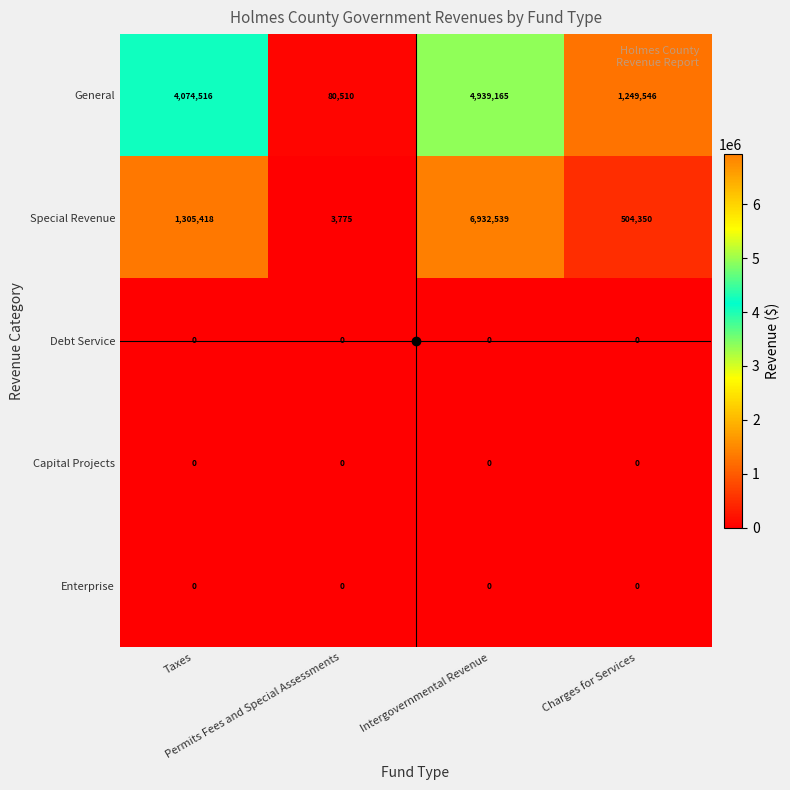

What is the lowest value of the General series?

80510